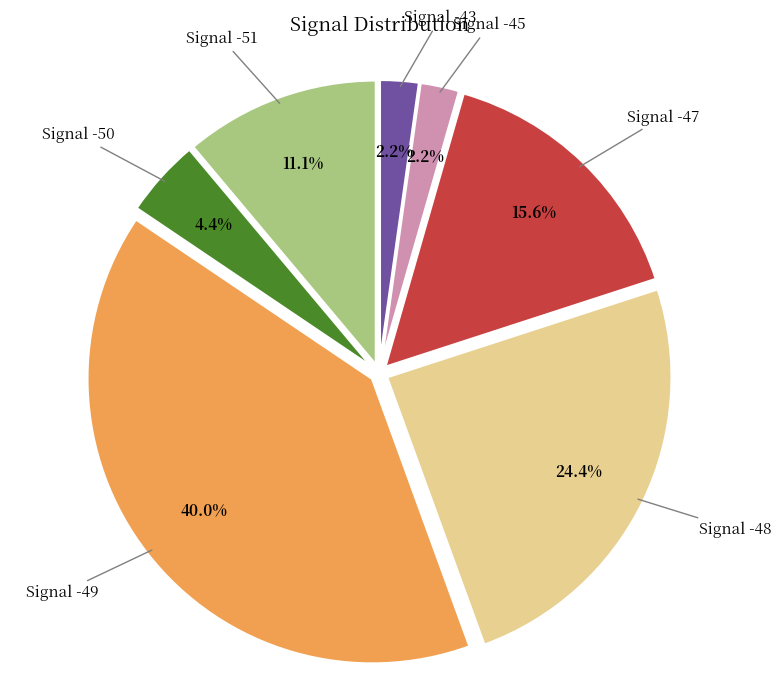

Is there any slice that represents more than half of the pie?

No